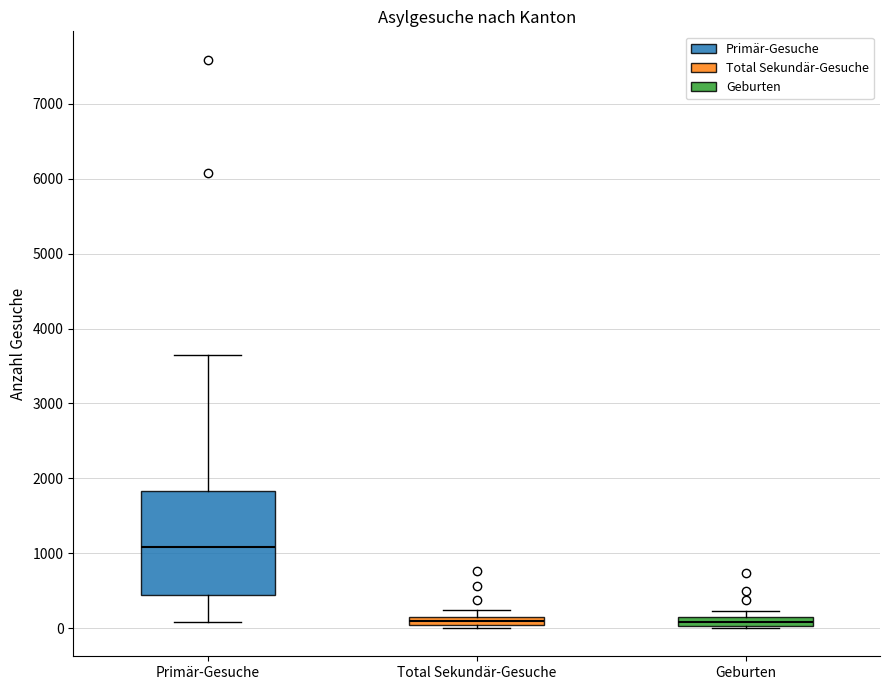

Which box's median line is the highest?

Primär-Gesuche